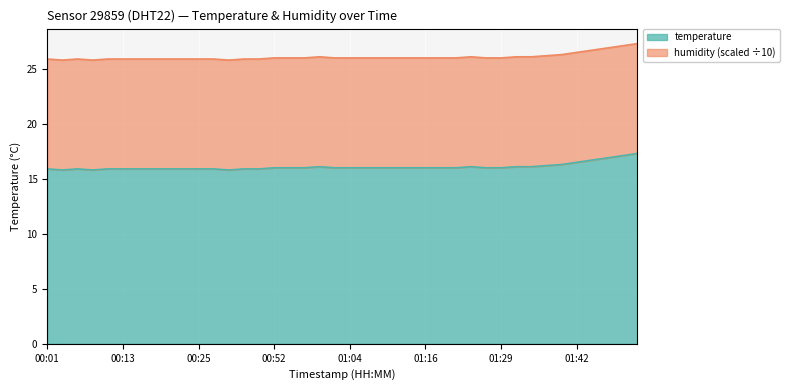

What is the difference between the maximum and second lowest values?

1.5